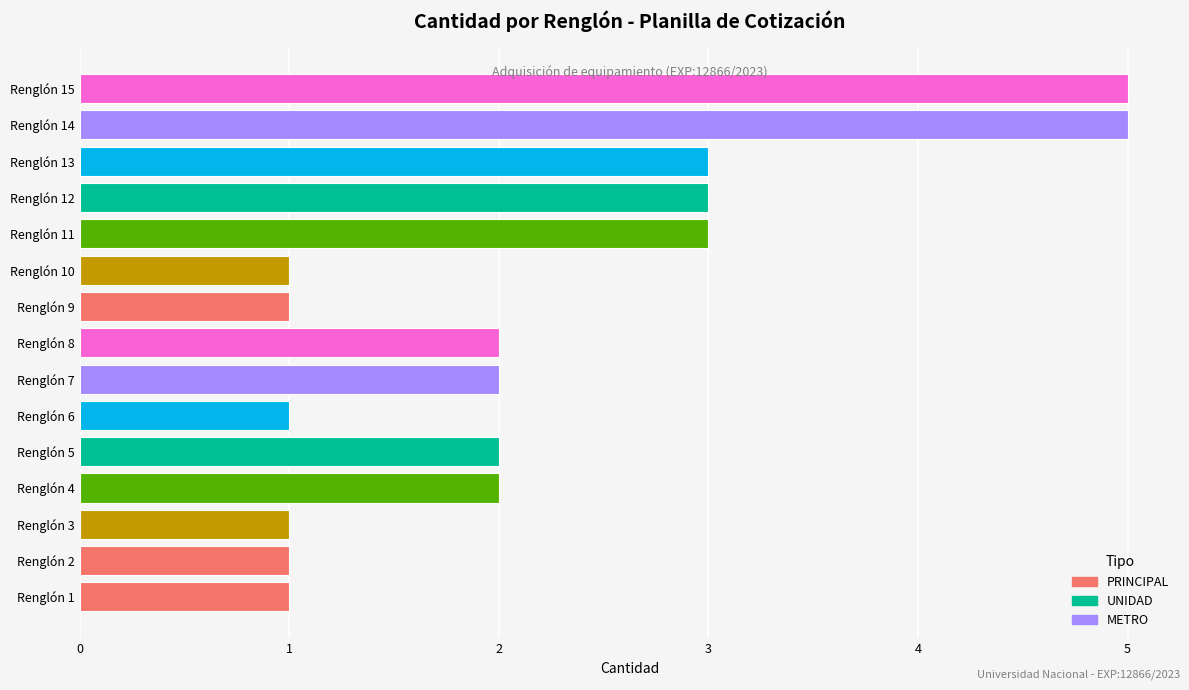

What is the difference between the second highest and second lowest values?

4